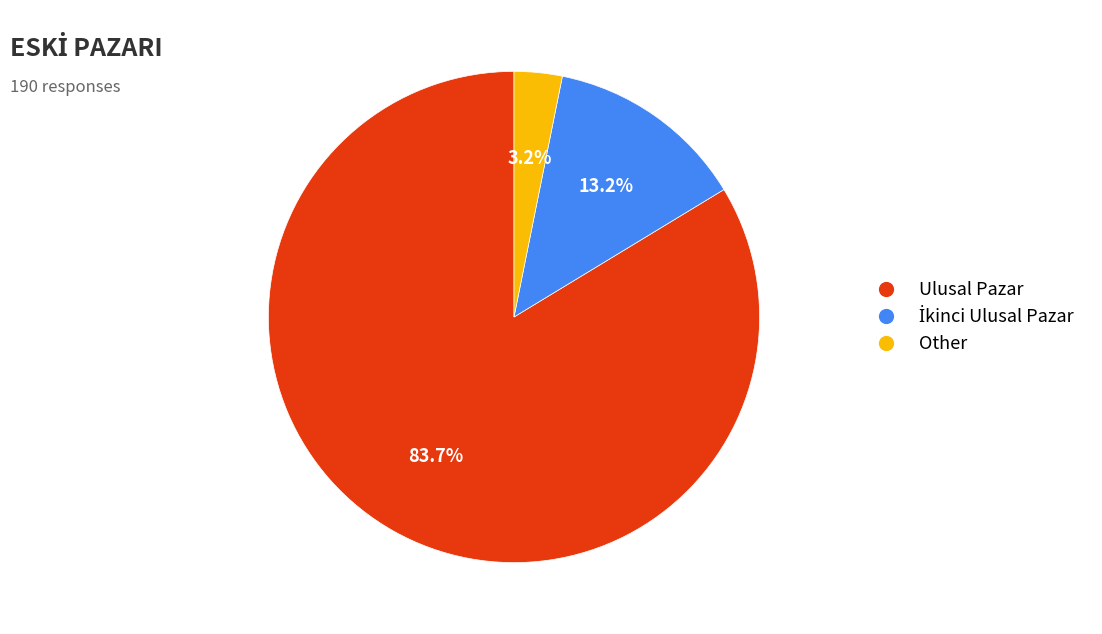

Is the sum of Ulusal Pazar and Other greater than half?

Yes